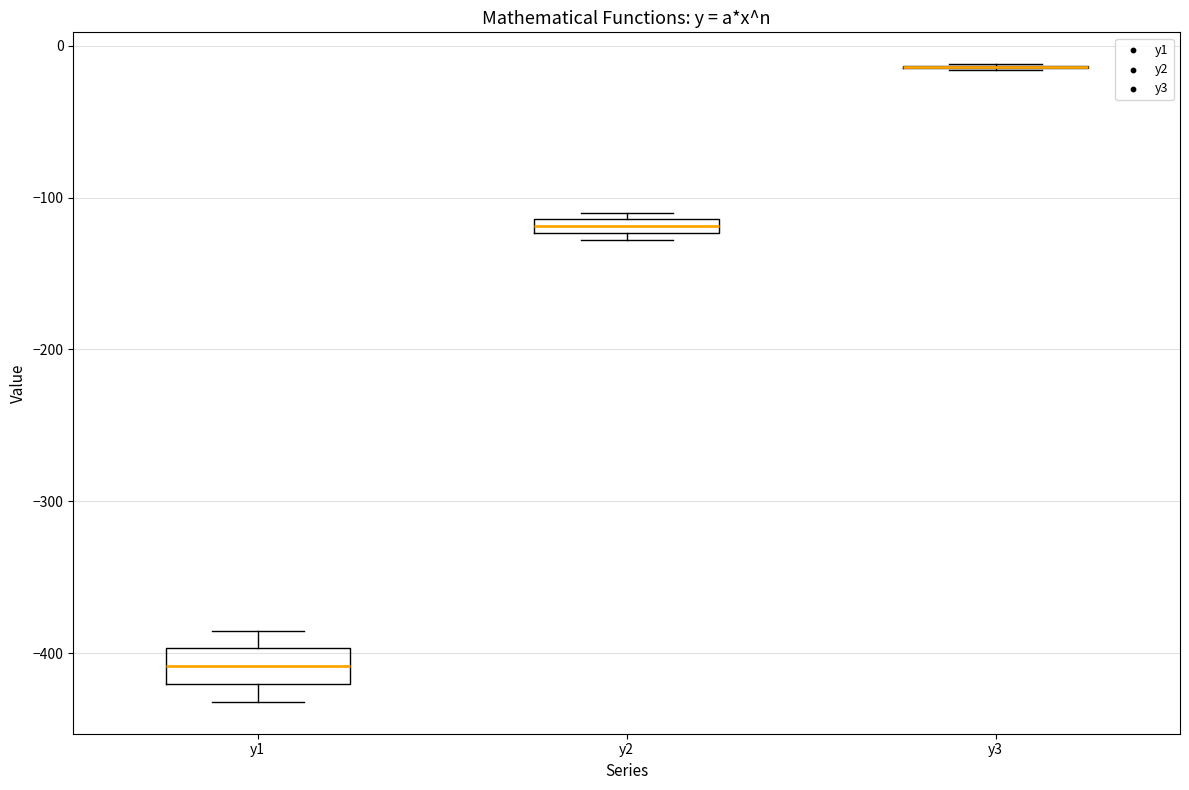

Comparing the boxes themselves (not the whiskers), which one is the tallest?

y1